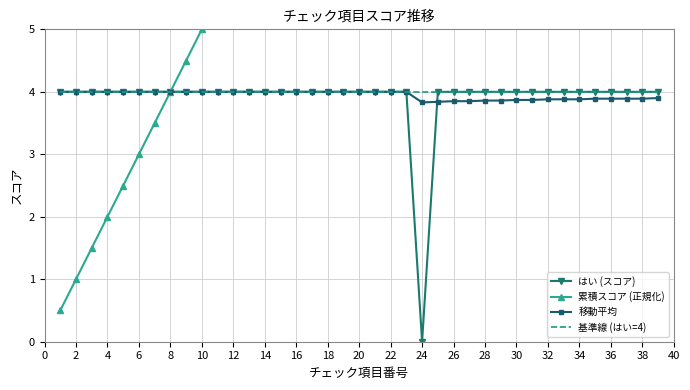

The value of 基準線 (はい=4) at 12 is 0.8. True or false?

False